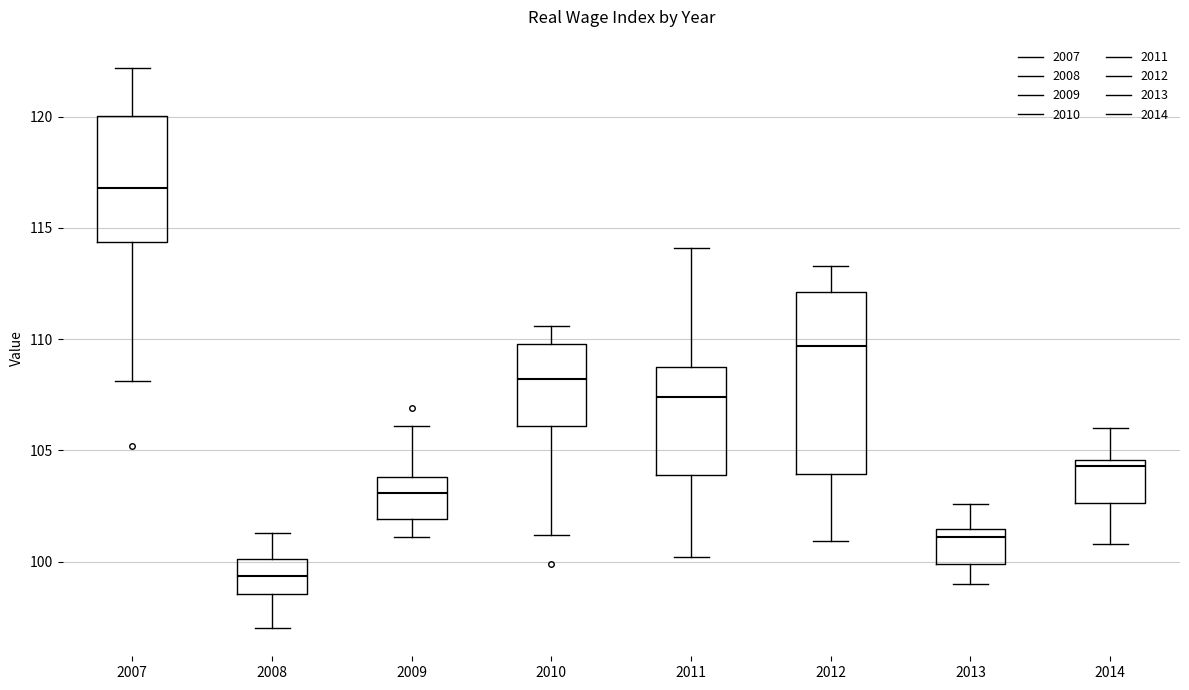

Reading left to right, transcribe this box plot: for each box, give where its median line is, the range the box spans, and where its two whiskers end, as read against the y-axis. The values are not printed on the chart, so give them approximately, as read against the axis.

2007: median 117.0, box 114.5 to 120.0, whiskers 108.0 to 122.0
2008: median 99.5, box 98.5 to 100.0, whiskers 97.0 to 101.5
2009: median 103.0, box 102.0 to 104.0, whiskers 101.0 to 106.0
2010: median 108.0, box 106.0 to 110.0, whiskers 101.0 to 110.5
2011: median 107.5, box 104.0 to 109.0, whiskers 100.0 to 114.0
2012: median 109.5, box 104.0 to 112.0, whiskers 101.0 to 113.5
2013: median 101.0, box 100.0 to 101.5, whiskers 99.0 to 102.5
2014: median 104.5 (just below the box's upper edge), box 102.5 to 104.5, whiskers 101.0 to 106.0